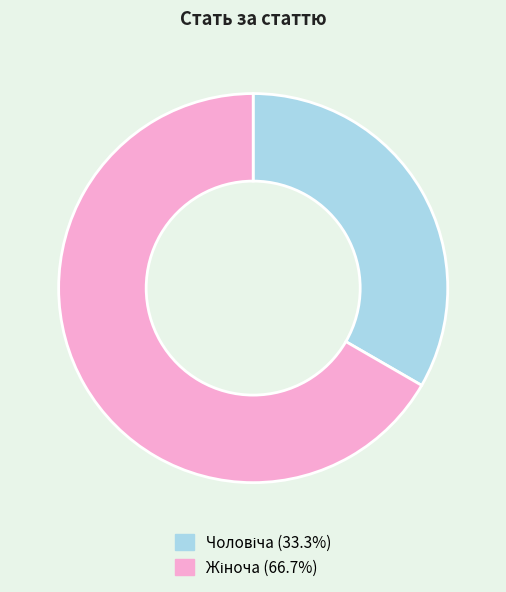

How many segments does this pie chart have?

2